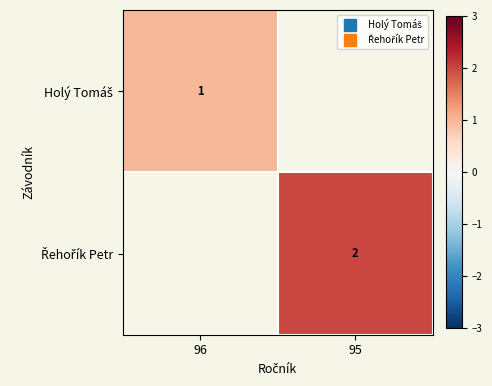

Which series has the widest spread of values?

Holý Tomáš